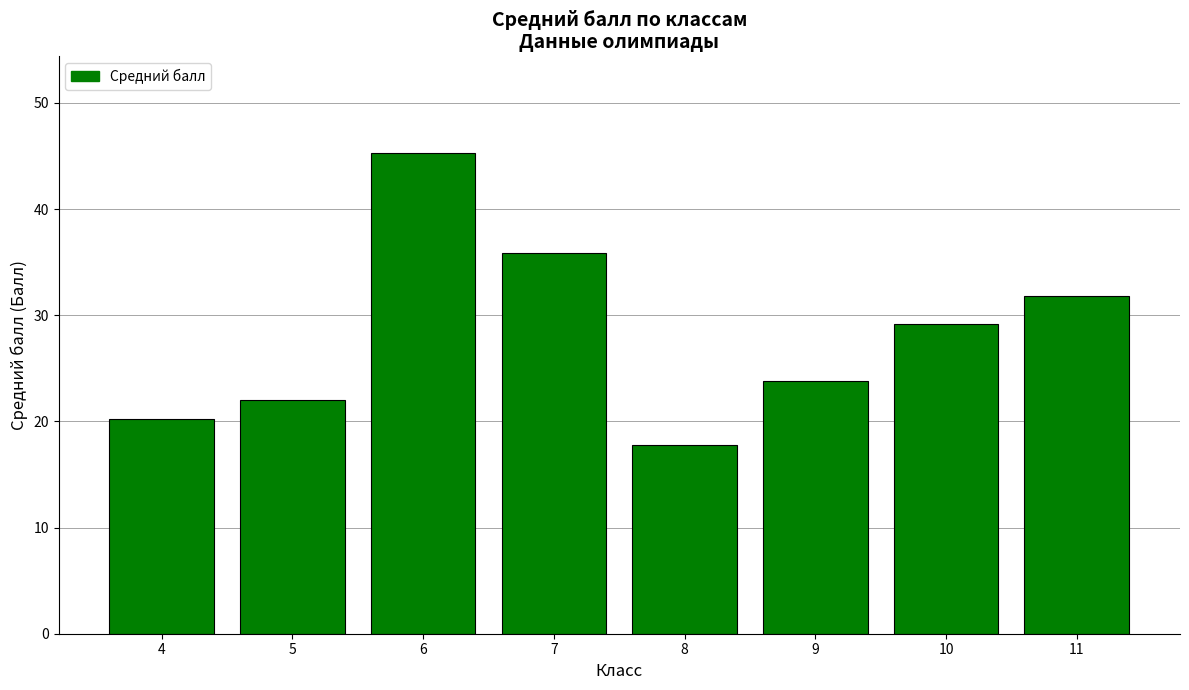

Which has a higher value, 11 or 7?

7